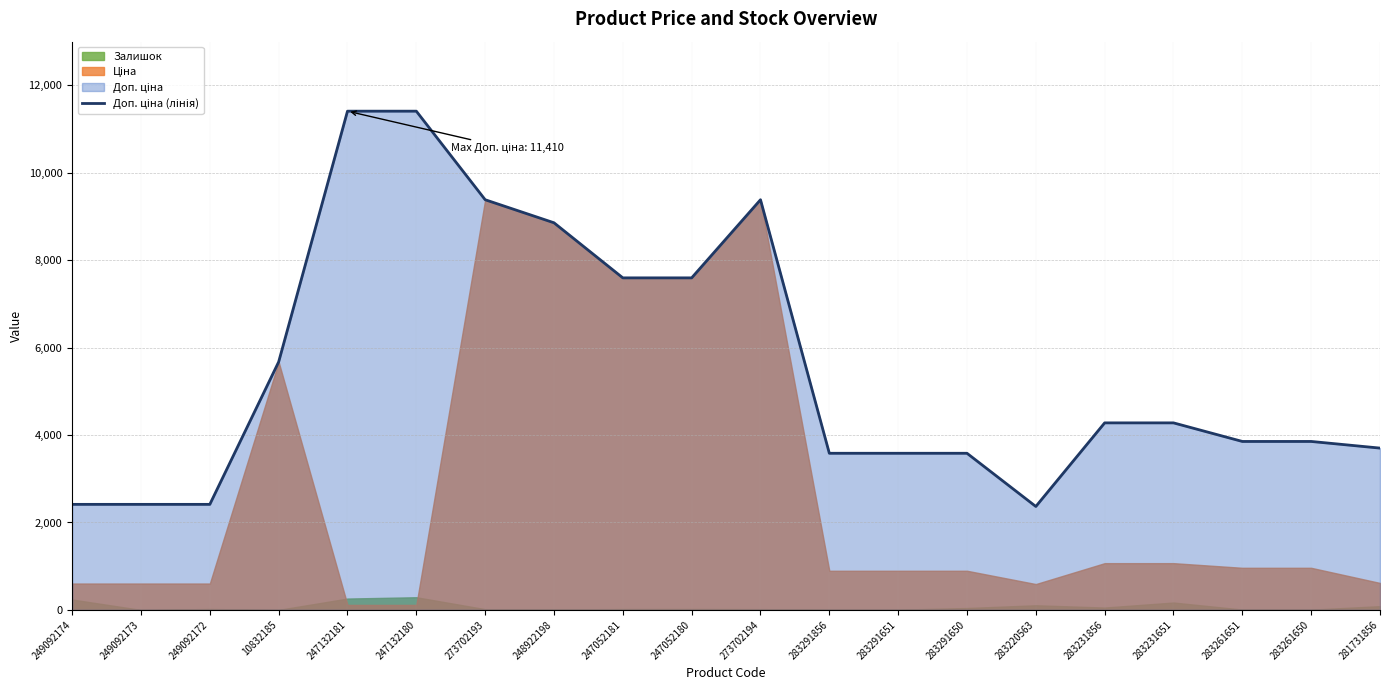

What is the sum of the values at 273702193 and 249092172?

11798.8